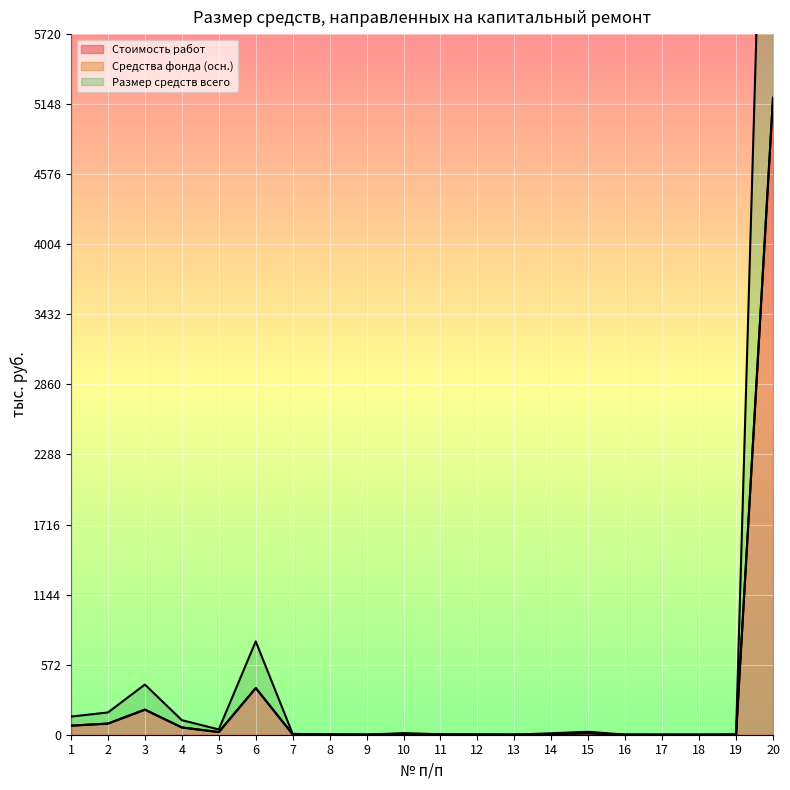

Is it true that Стоимость работ equals 0.4 at 9?

True